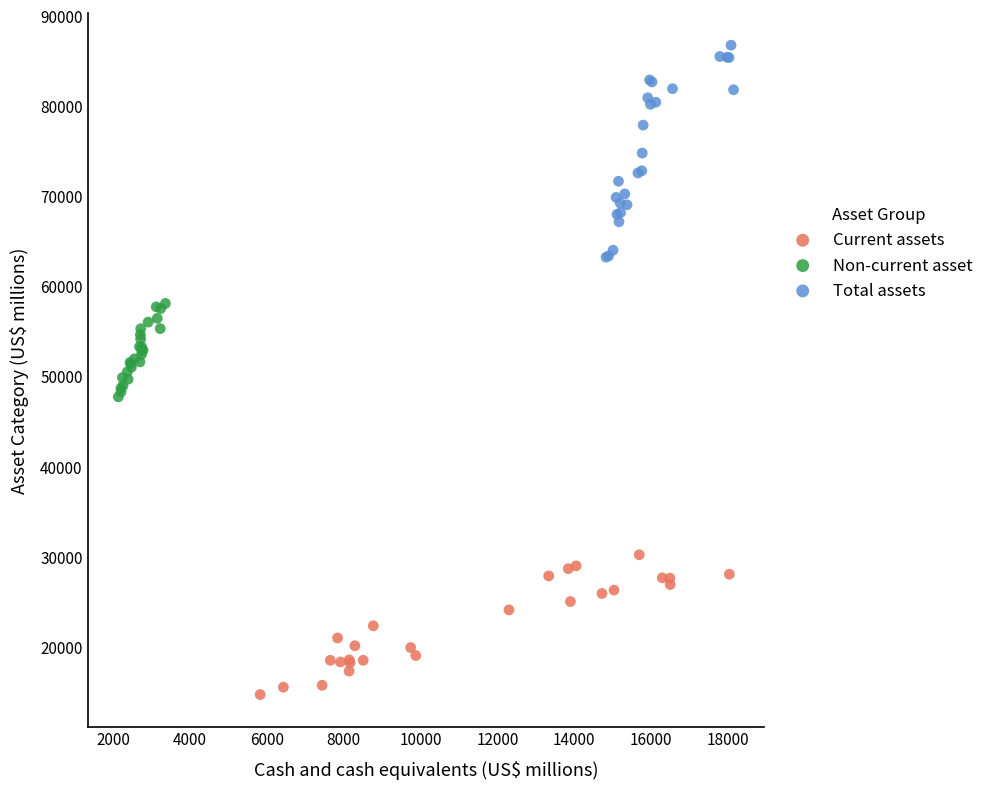

Which series has the widest spread of Y values?

Total assets